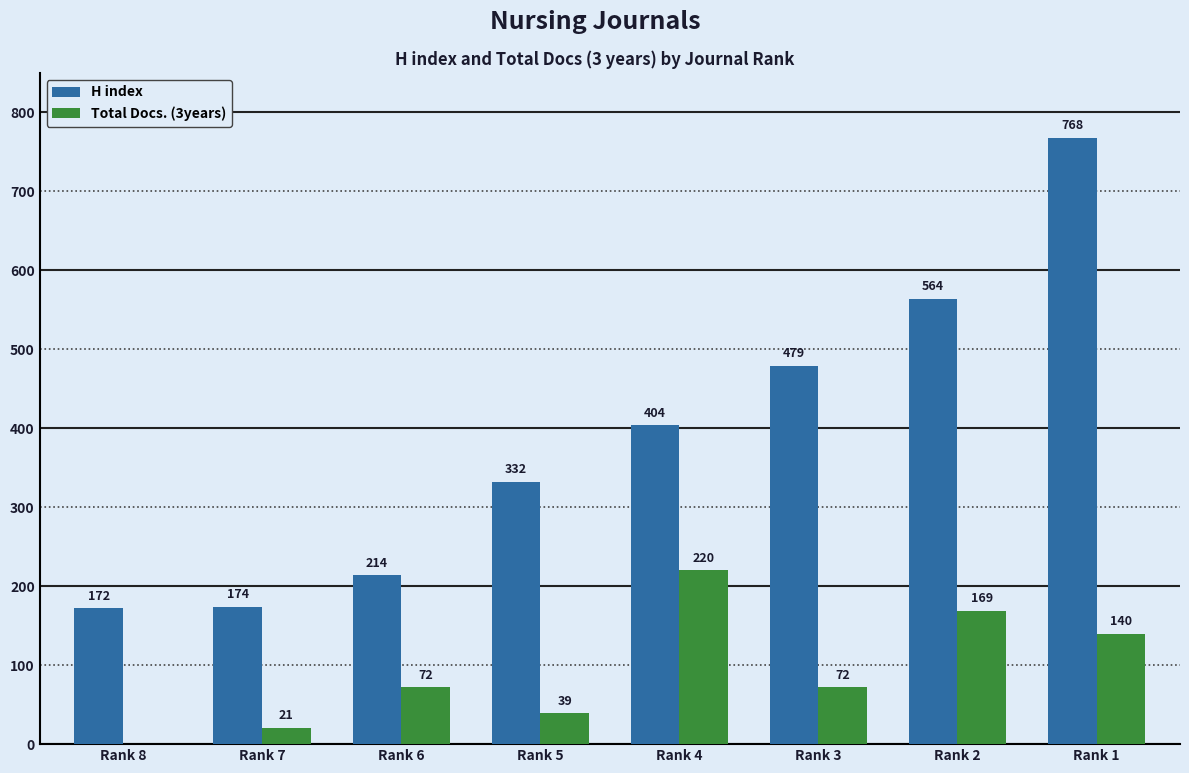

Count the number of categories in the chart.

8